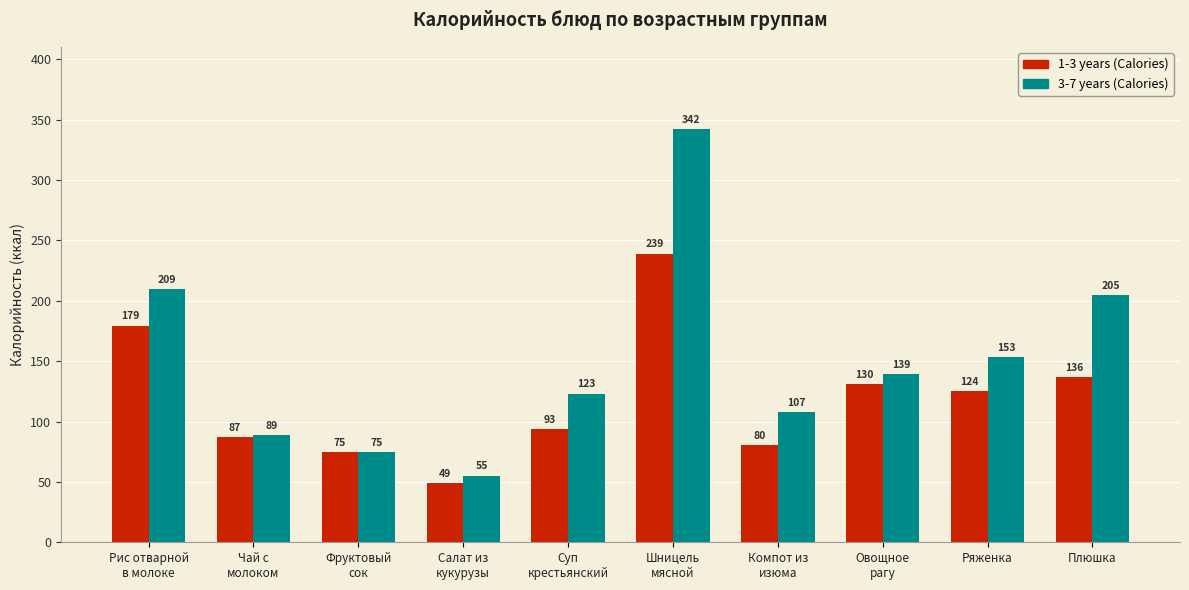

True or false: 1-3 years (Calories) has a value of 130.9 at Овощное
рагу.

True